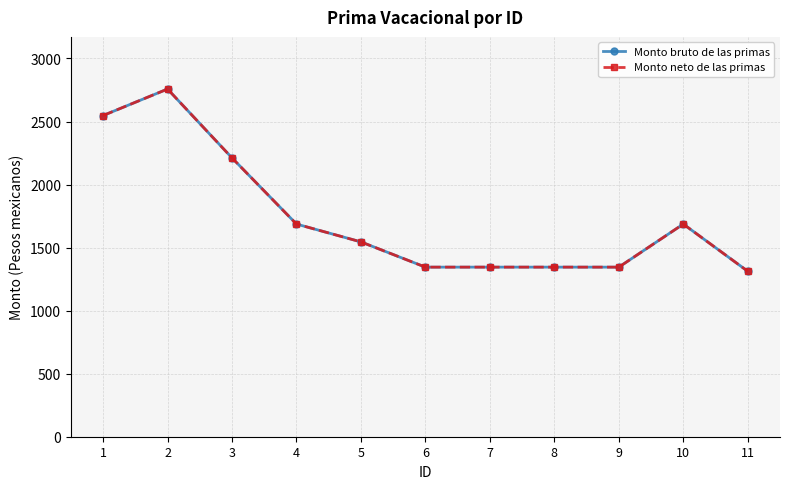

Is this an area chart (filled region under the line)?

No